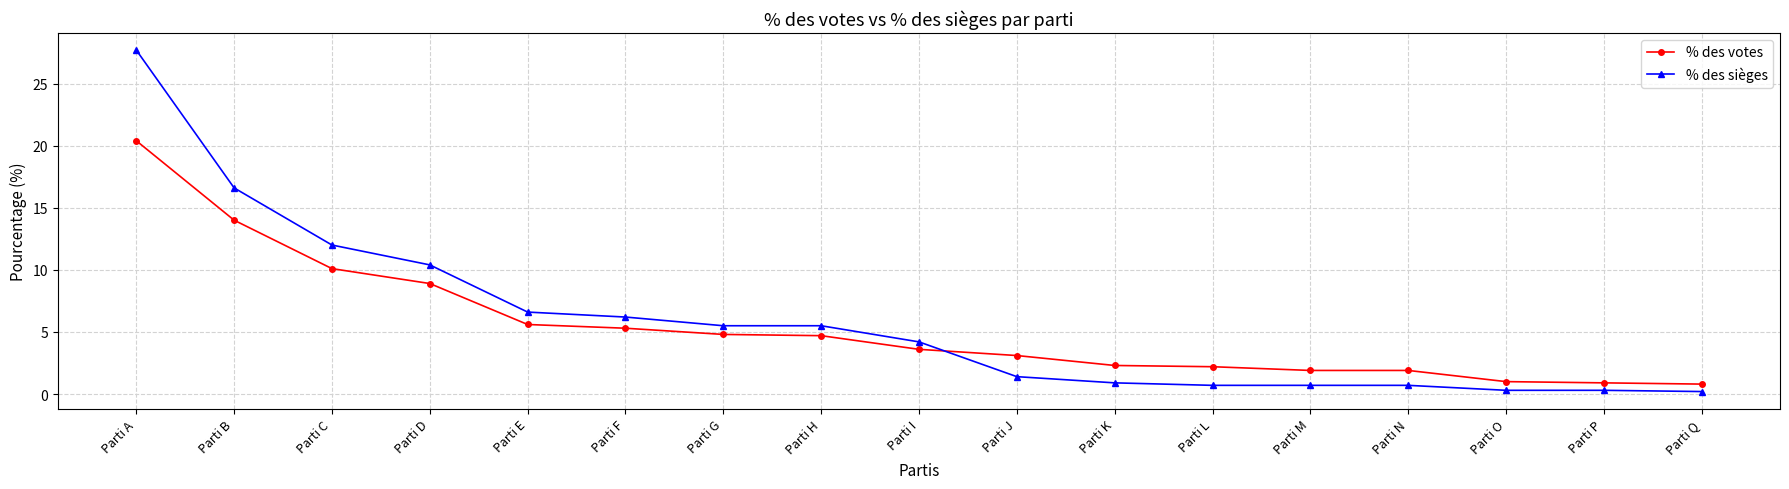

Where does the % des sièges series first go above 4?

Parti A